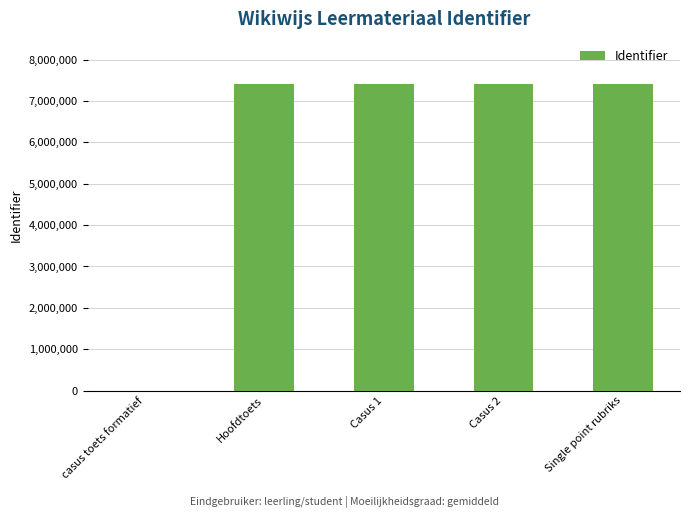

Is it true that the value at Casus 2 is 13098698?

False